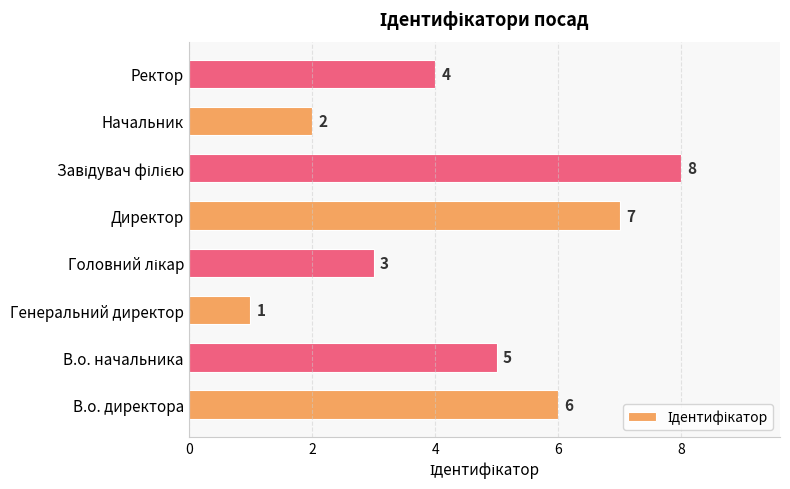

Count the values in the range 3 to 7.

5